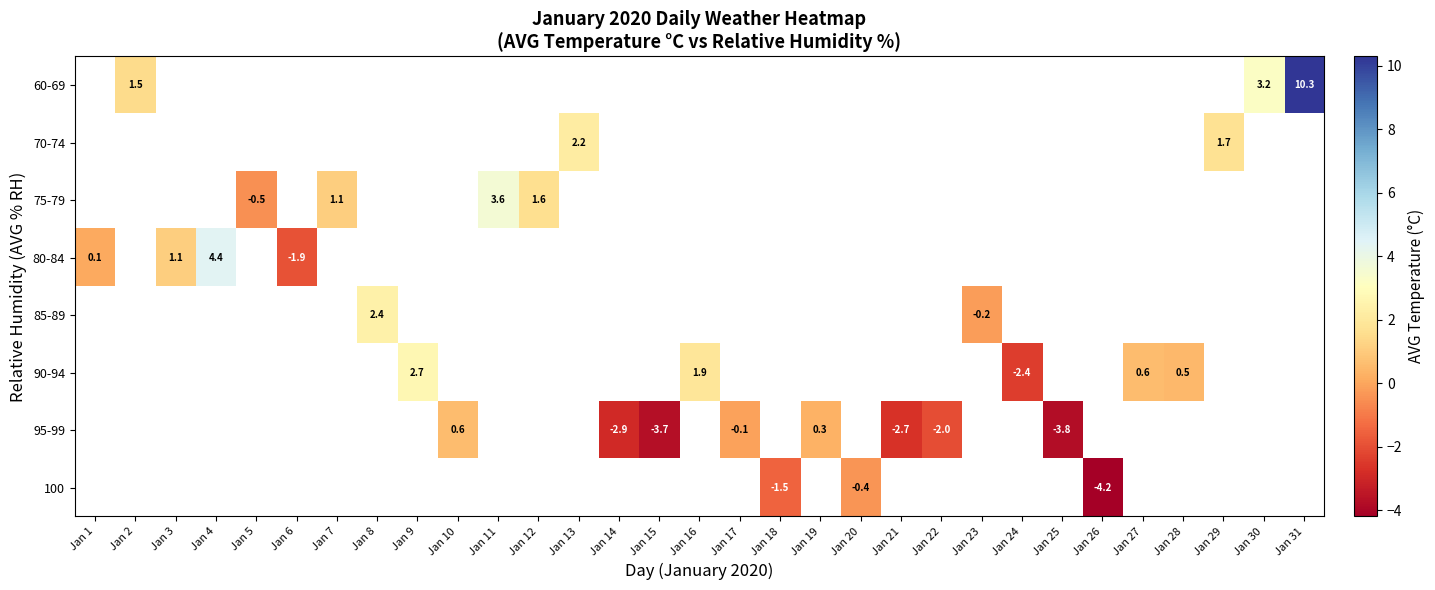

The value of 95-99 at Jan 22 is -0.7. True or false?

False